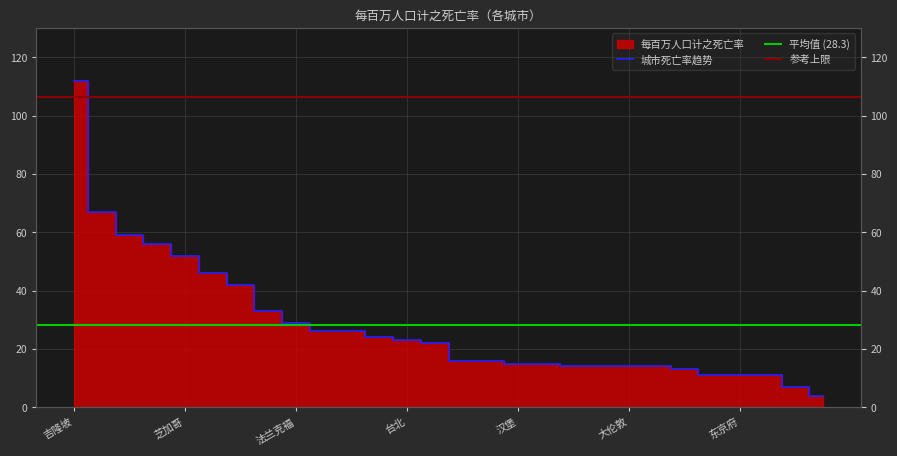

How many data points are less than 22?

14